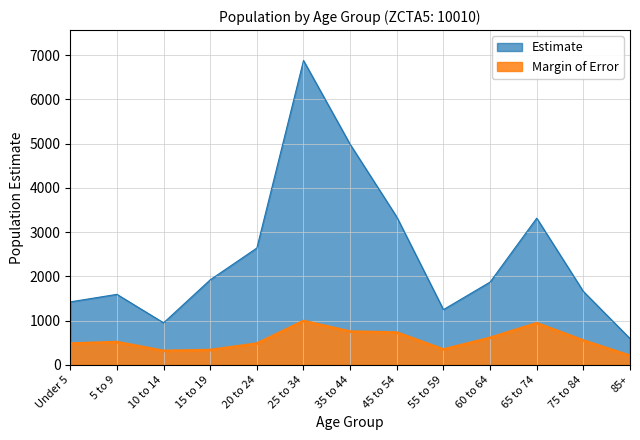

What are all the series names shown in the legend?

Estimate, Margin of Error